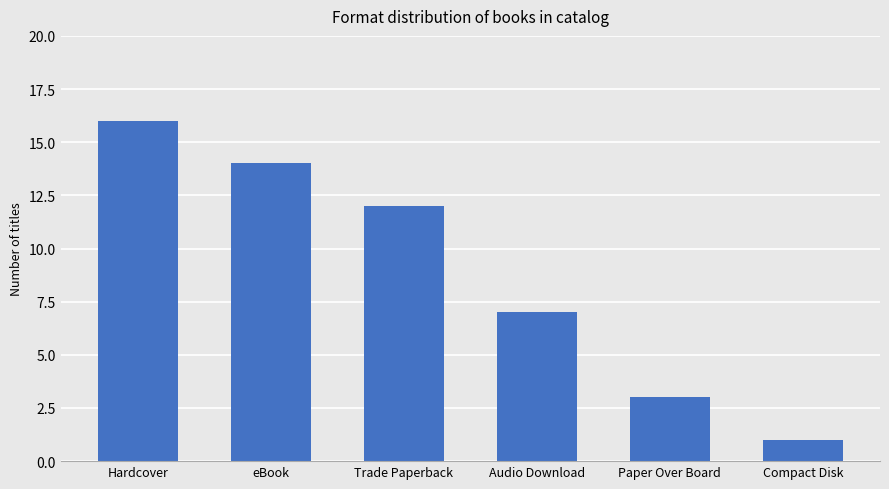

Does the chart contain stacked bars?

No